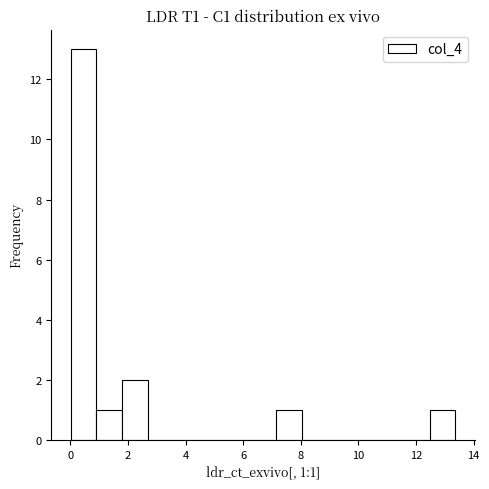

Over which range of the x-axis is the bar tallest?

0.0 to 1.0